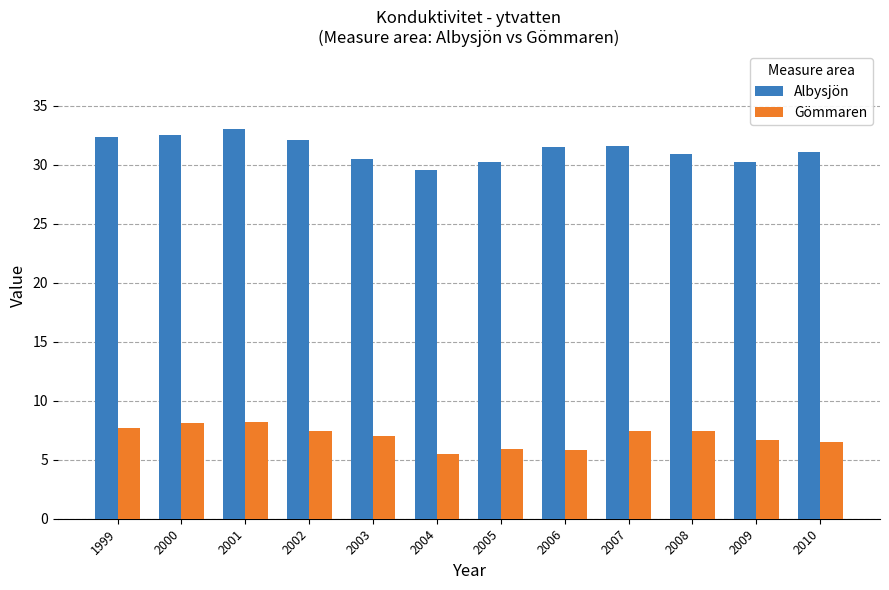

What is the maximum value shown in the chart?

33.0